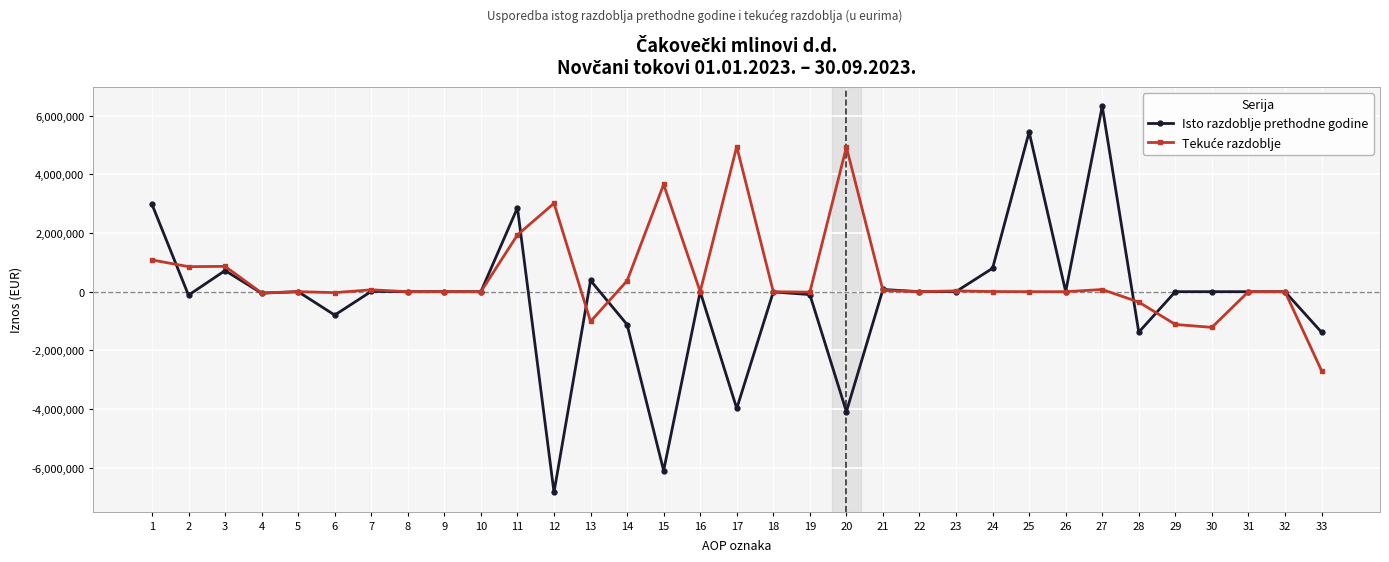

Is this an area chart (filled region under the line)?

No